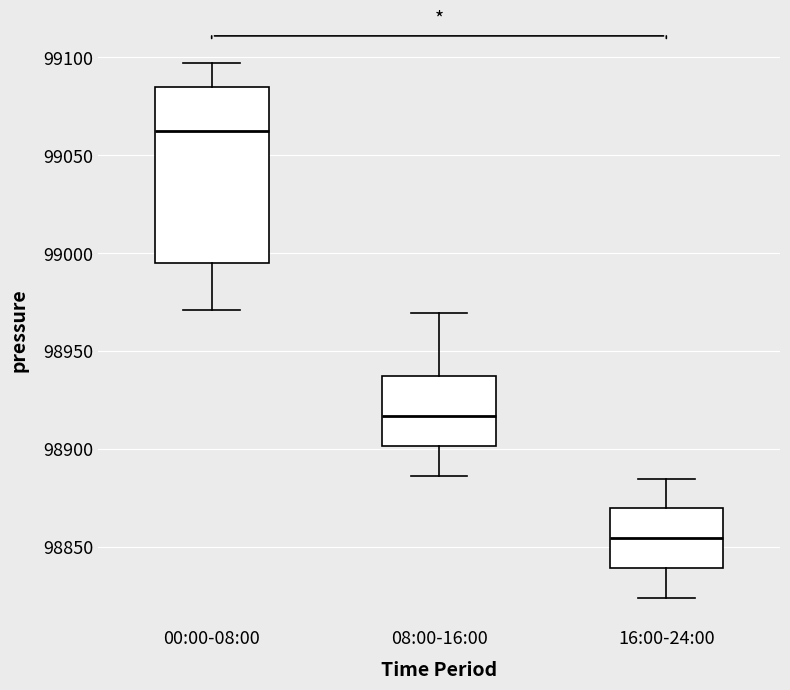

Which box has the highest median line?

00:00-08:00